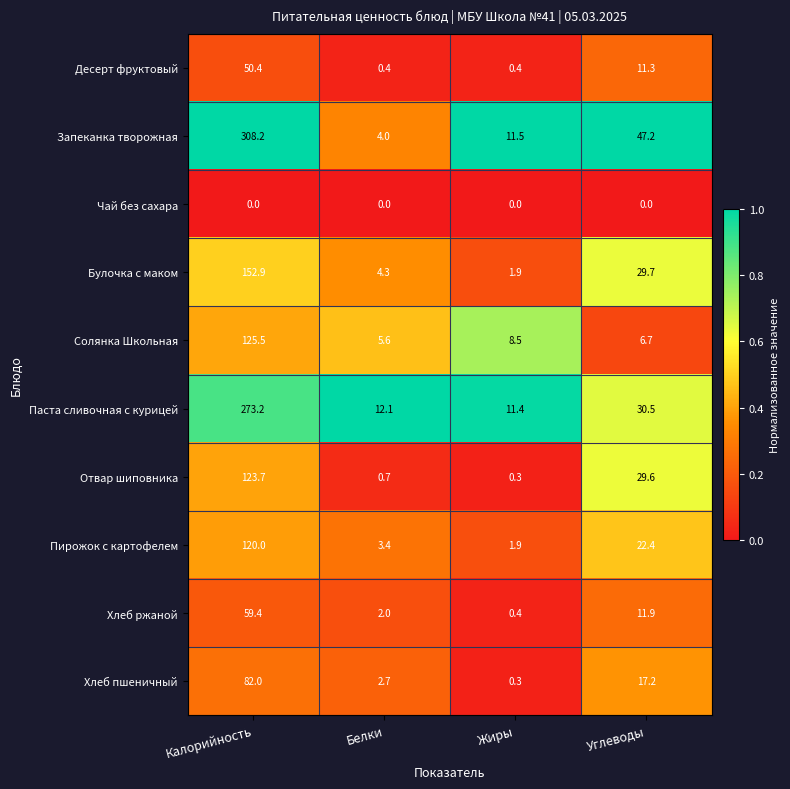

Rank the series by their maximum value, from lowest to highest.

Чай без сахара, Десерт фруктовый, Хлеб ржаной, Хлеб пшеничный, Пирожок с картофелем, Отвар шиповника, Солянка Школьная, Булочка с маком, Паста сливочная с курицей, Запеканка творожная